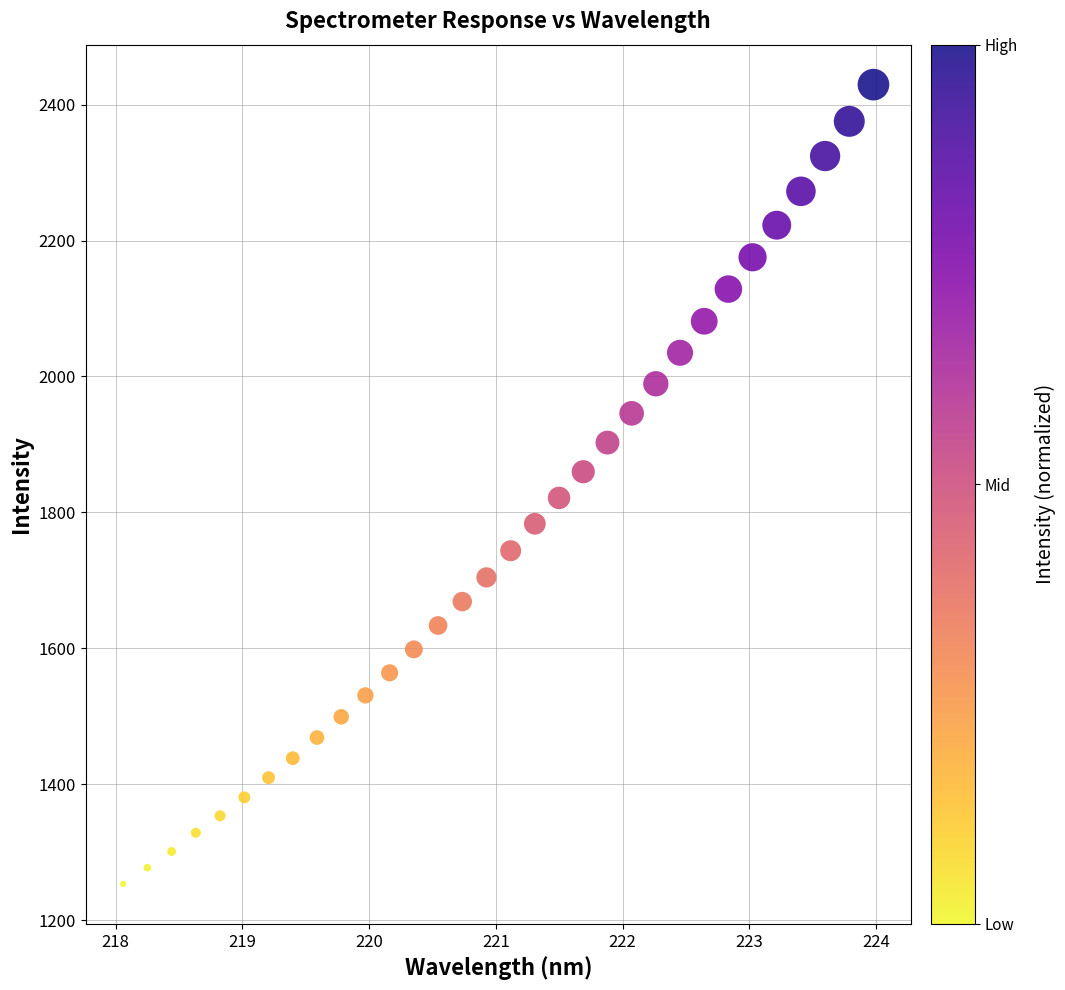

What is the range of Y values (max minus min)?

1176.2